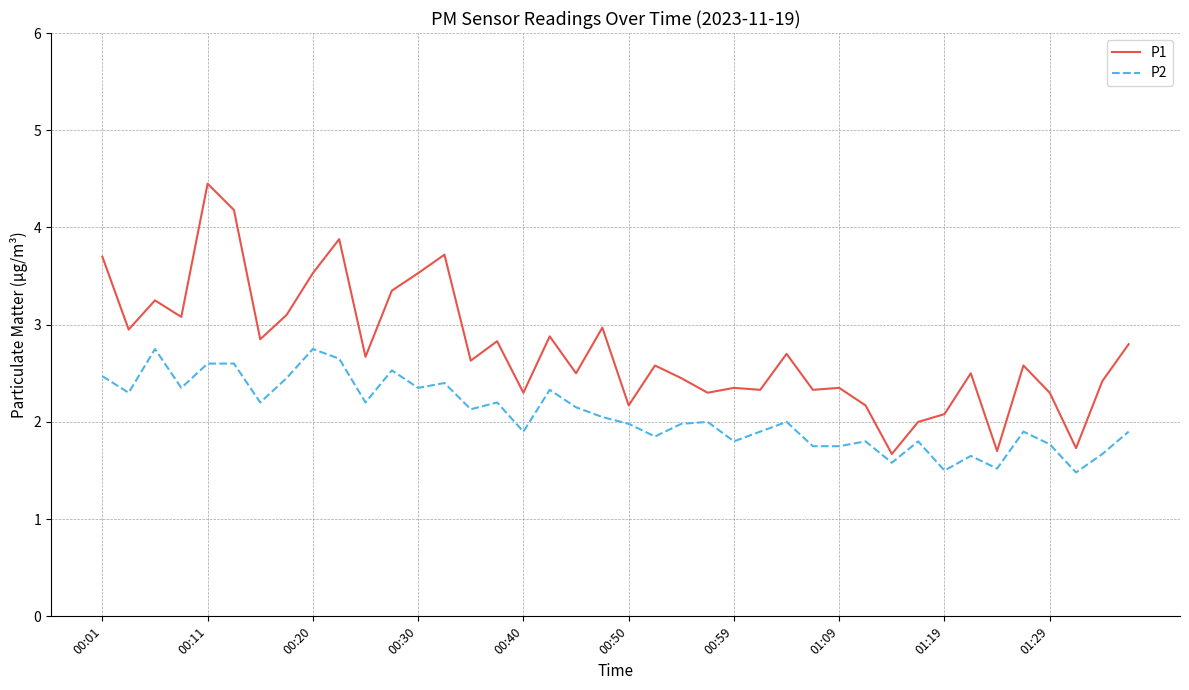

List the series in order of their peak value, lowest first.

P2, P1